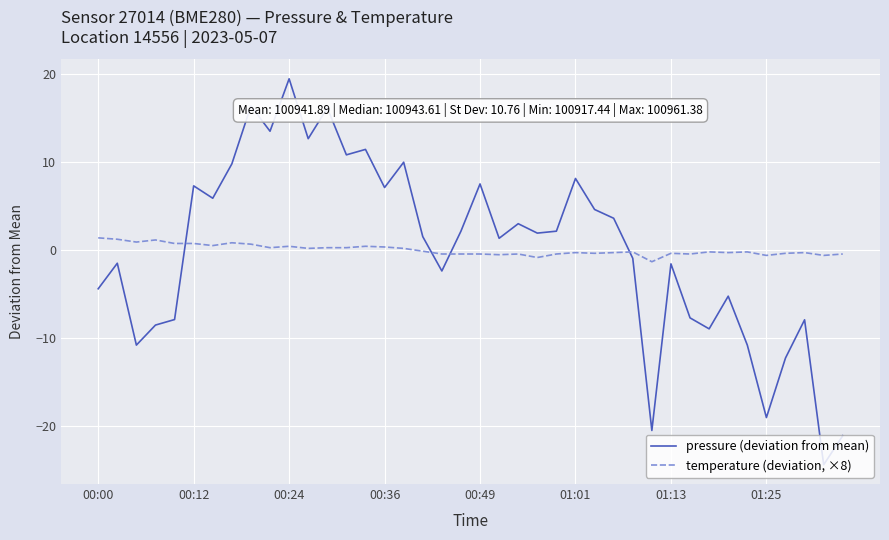

What are all the series names shown in the legend?

pressure (deviation from mean), temperature (deviation, ×8)